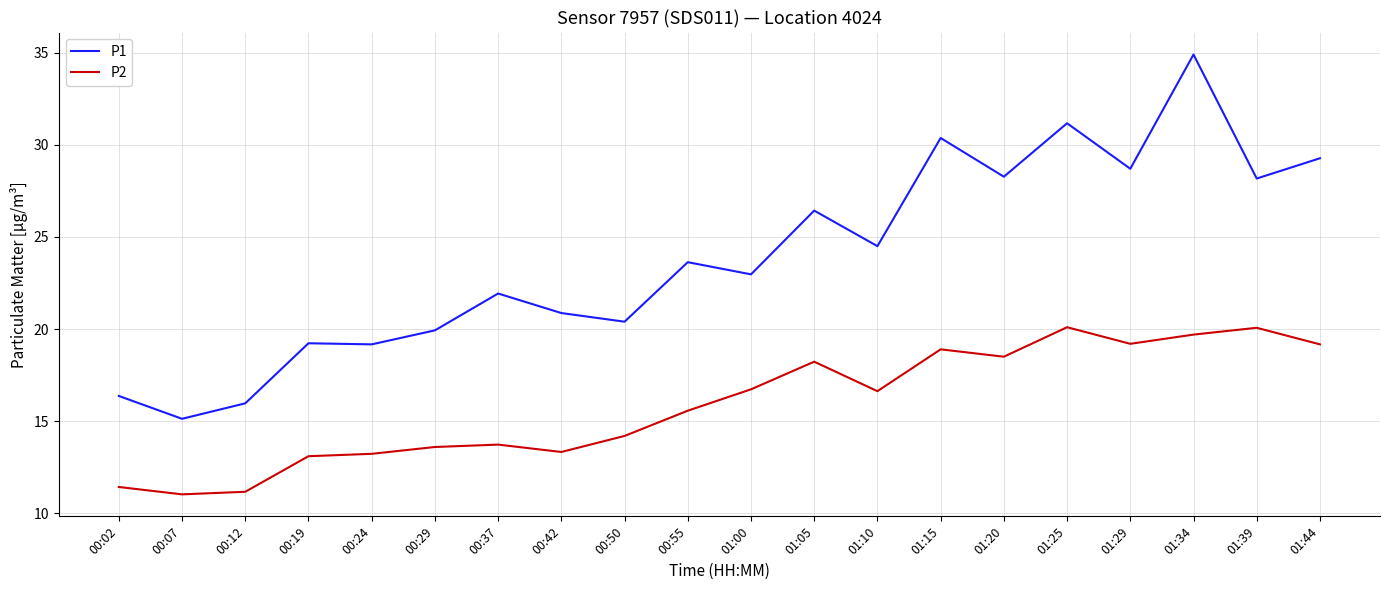

Rank the series at 00:02 from lowest to highest value.

P2, P1